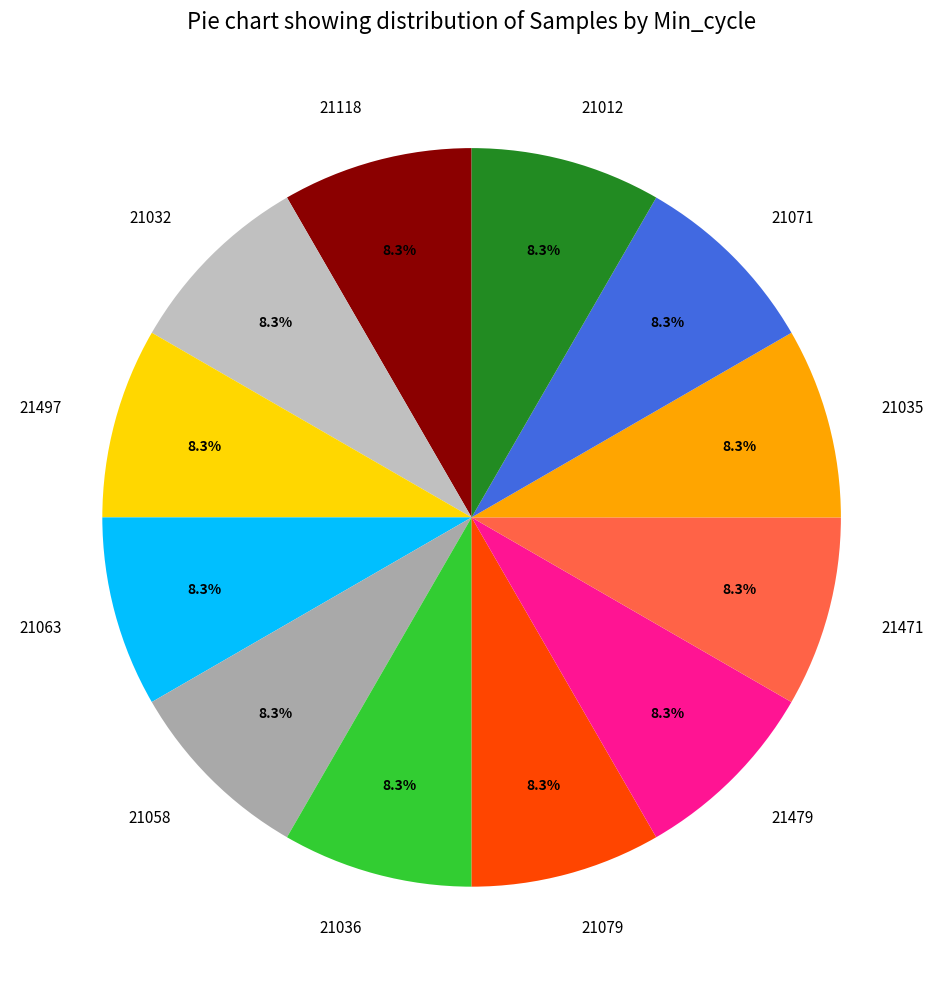

What is the total percentage of 21118 and 21032?

16.7%